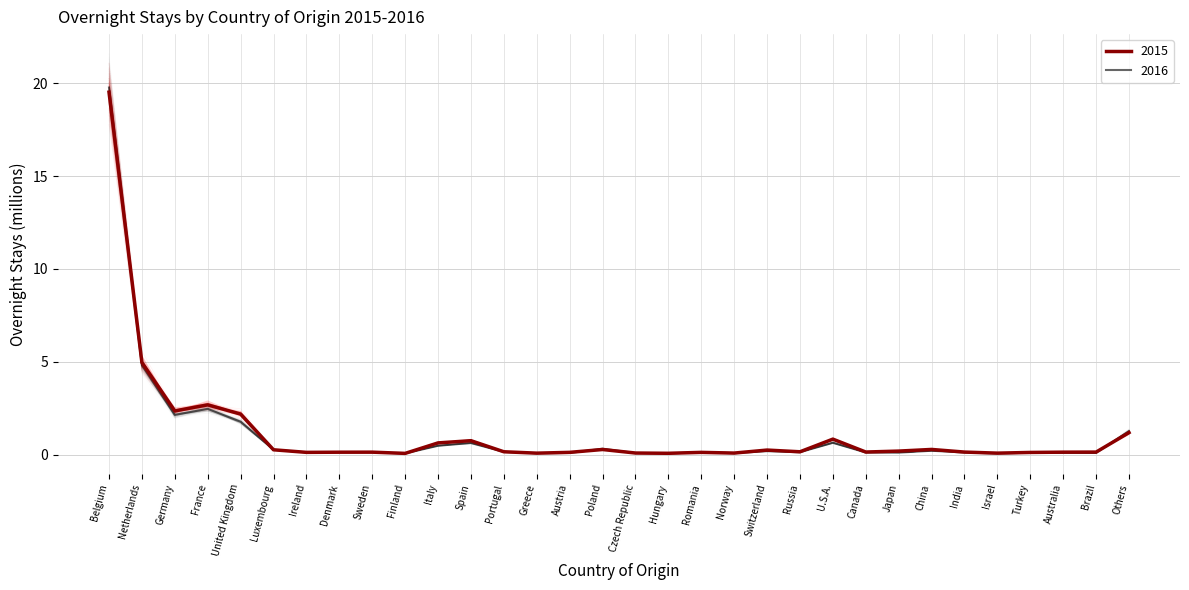

Is it true that 2016 equals 1.4 at Netherlands?

False